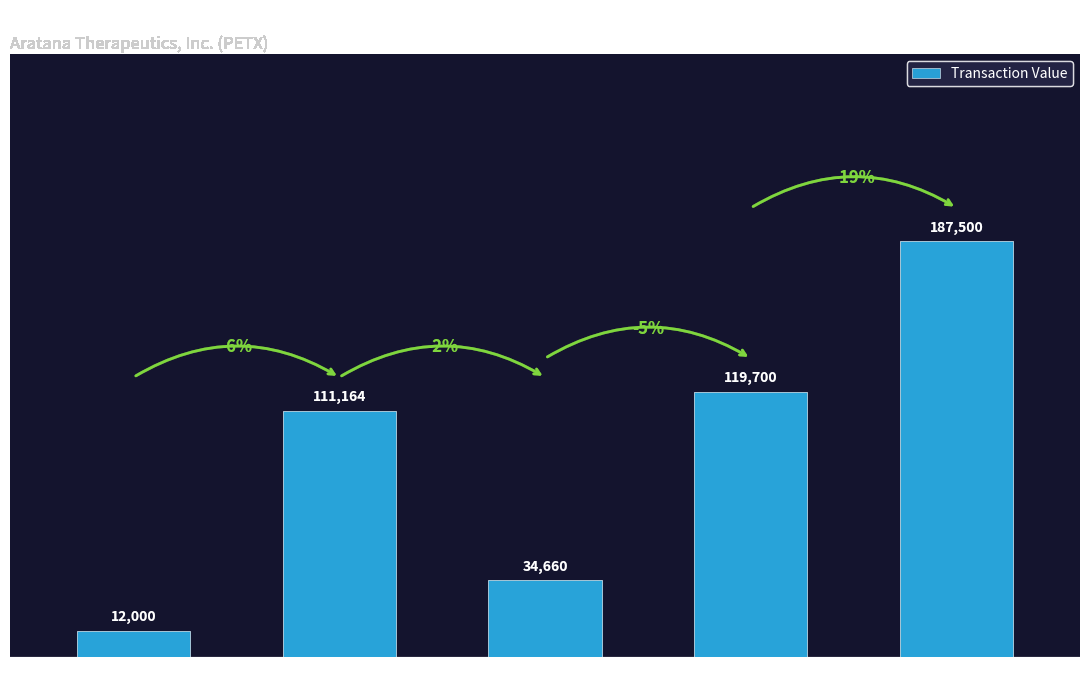

List the labels in order of value, smallest first.

2013-07-02, 2014-07-03, 2014-06-16, 2015-01-13, 2016-06-28